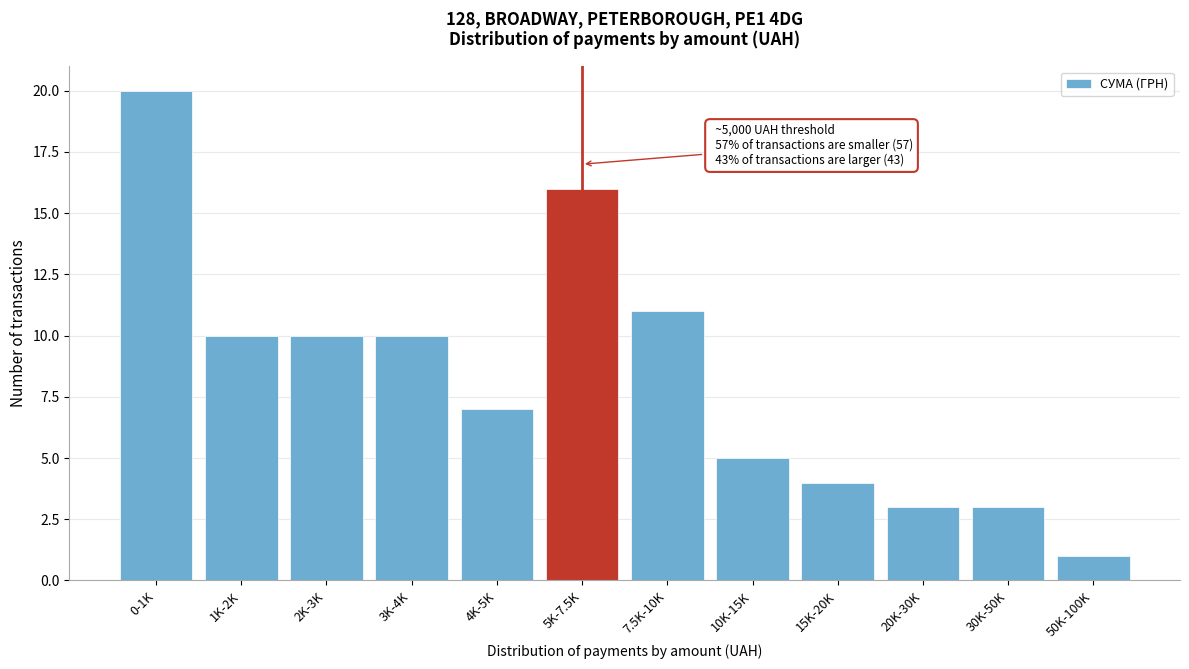

Reading left to right, list all the values displayed in this chart.

0-1K=20	1K-2K=10	2K-3K=10	3K-4K=10	4K-5K=7	5K-7.5K=16	7.5K-10K=11	10K-15K=5	15K-20K=4	20K-30K=3	30K-50K=3	50K-100K=1